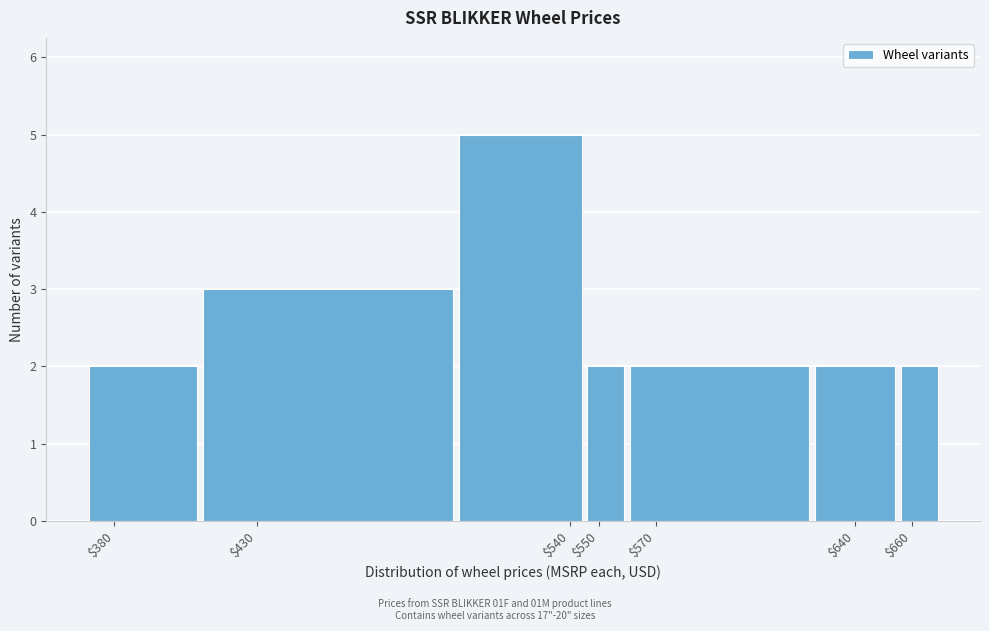

Reading left to right, transcribe this chart: for each bar, give the range it covers on the x-axis and its height. The values are not printed on the chart, so give them approximately, as read against the axis.

370 to 410: 2
410 to 500: 3
500 to 545: 5
545 to 560: 2
560 to 625: 2
625 to 655: 2
655 to 670: 2